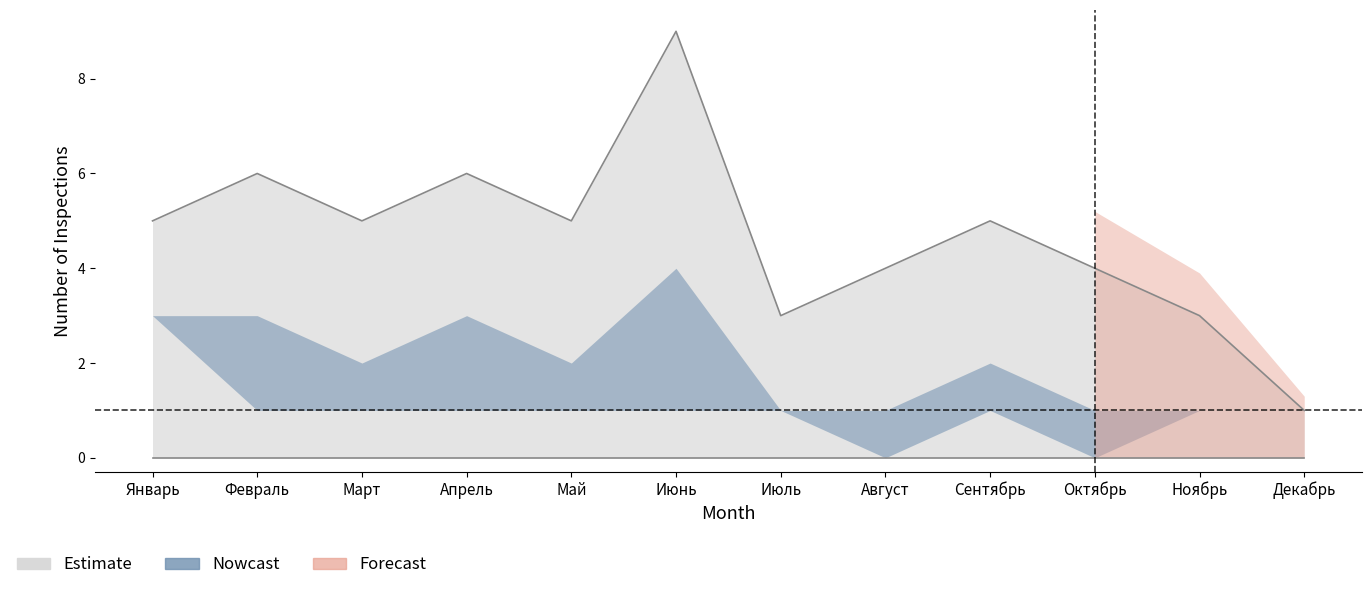

What is the spread (max minus min) of values at Март?

5